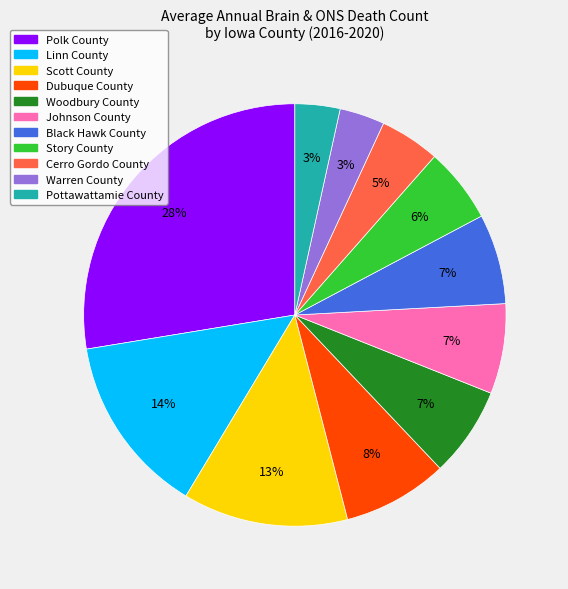

To the nearest percent, what is the average slice percentage?

9%